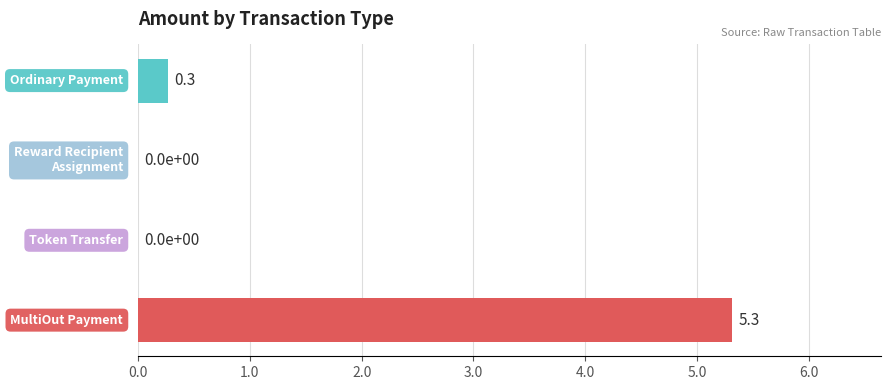

What is the sum of all values?

5.6